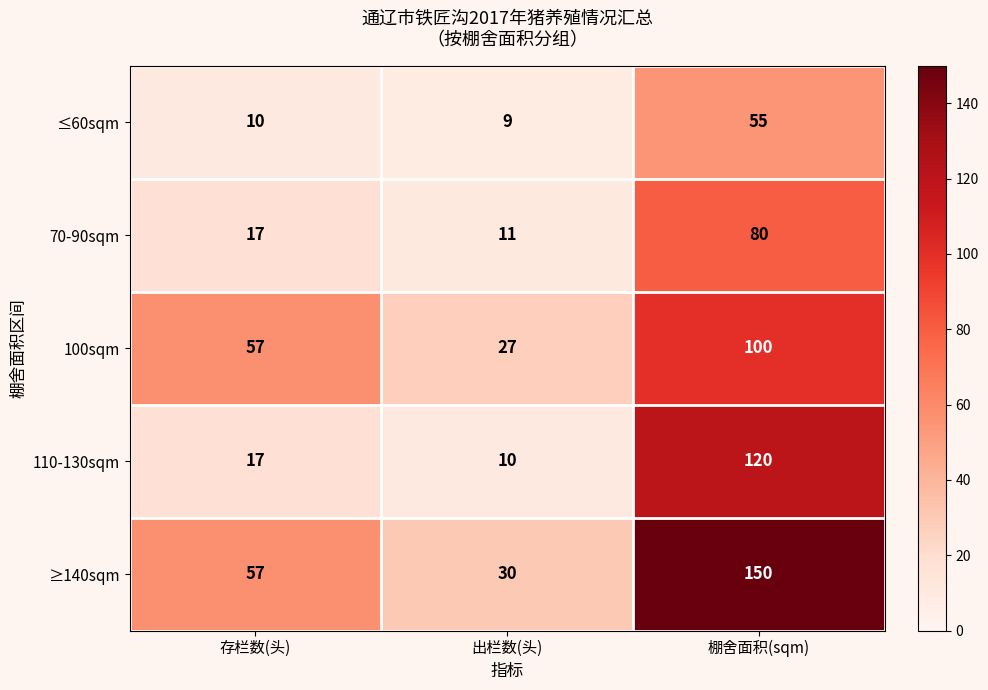

Reading left to right, transcribe all the data shown in this chart.

≤60sqm: 存栏数(头)=10	出栏数(头)=9	棚舍面积(sqm)=55
70-90sqm: 存栏数(头)=17	出栏数(头)=11	棚舍面积(sqm)=80
100sqm: 存栏数(头)=57	出栏数(头)=27	棚舍面积(sqm)=100
110-130sqm: 存栏数(头)=17	出栏数(头)=10	棚舍面积(sqm)=120
≥140sqm: 存栏数(头)=57	出栏数(头)=30	棚舍面积(sqm)=150